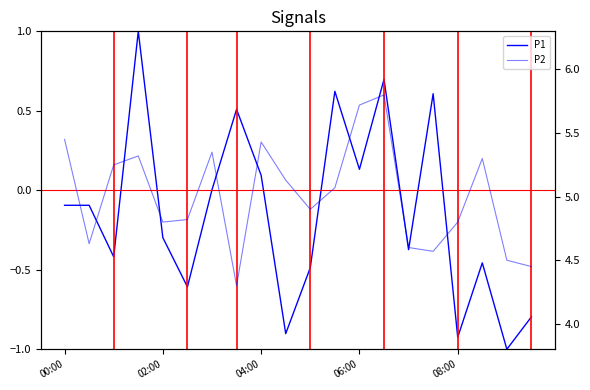

Count the number of data series in this chart.

2